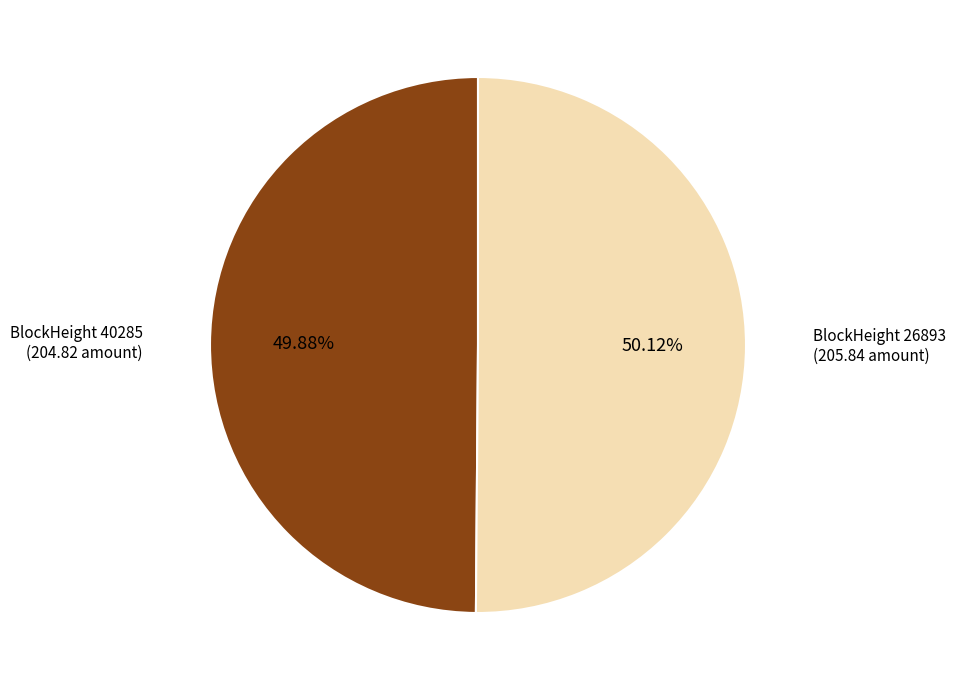

Is there a majority slice in this chart?

Yes